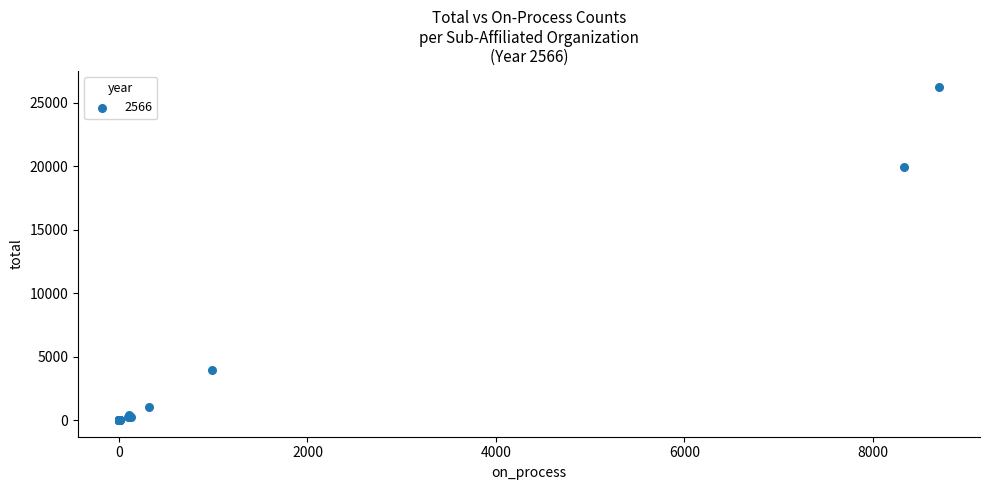

What Y value in the scatter plot is closest to 13105?

19937